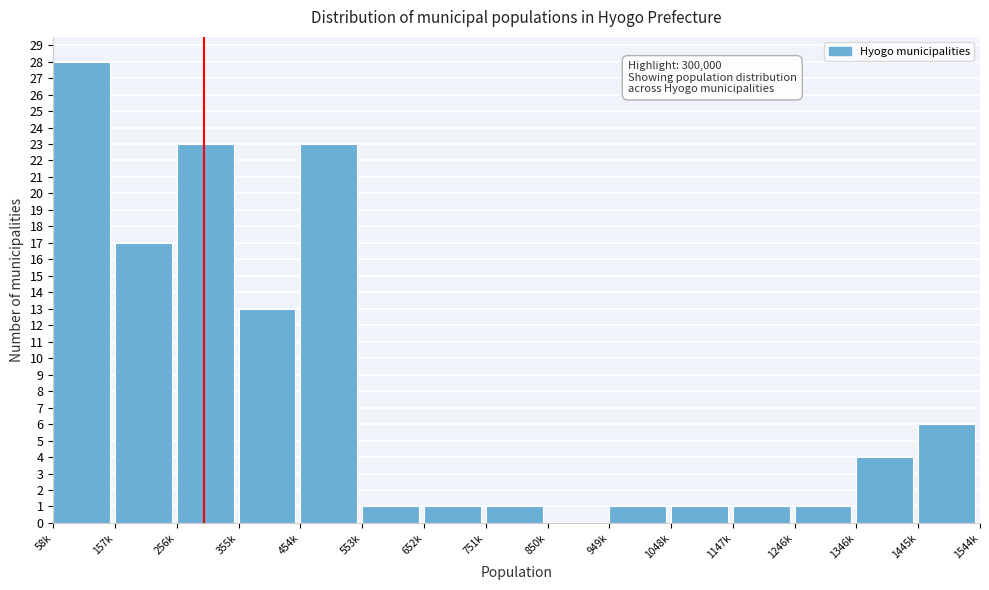

Reading left to right, extract all data points from this chart.

58k=28	157k=17	256k=23	355k=13	454k=23	553k=1	652k=1	751k=1	850k=0	949k=1	1048k=1	1147k=1	1246k=1	1346k=4	1445k=6